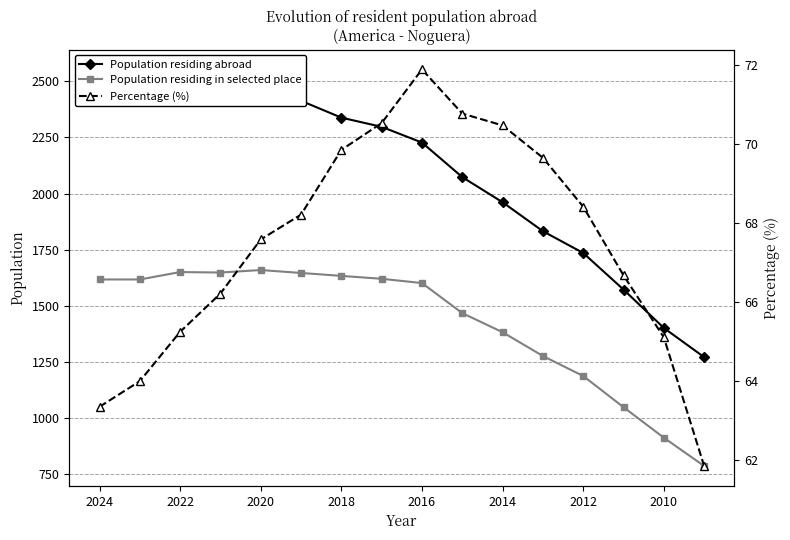

Reading left to right, what are all the values shown in this chart?

Population residing abroad: 2553.0	2527.0	2529.0	2489.0	2455.0	2413.0	2338.0	2297.0	2227.0	2073.0	1961.0	1832.0	1735.0	1572.0	1401.0	1271.0
Population residing in selected place: 1617.0	1617.0	1650.0	1648.0	1659.0	1646.0	1633.0	1620.0	1601.0	1467.0	1382.0	1276.0	1187.0	1048.0	912.0	786.0
Percentage (%): 63.3	64.0	65.2	66.2	67.6	68.2	69.8	70.5	71.9	70.8	70.5	69.7	68.4	66.7	65.1	61.8